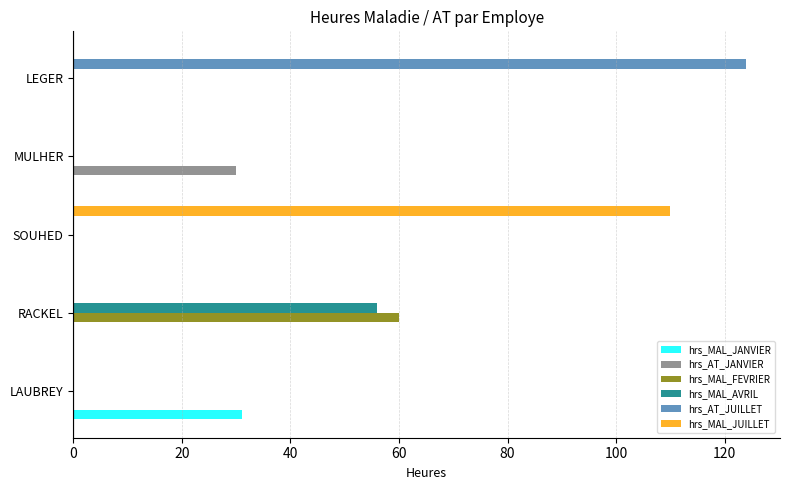

How many categories are shown in the chart?

5